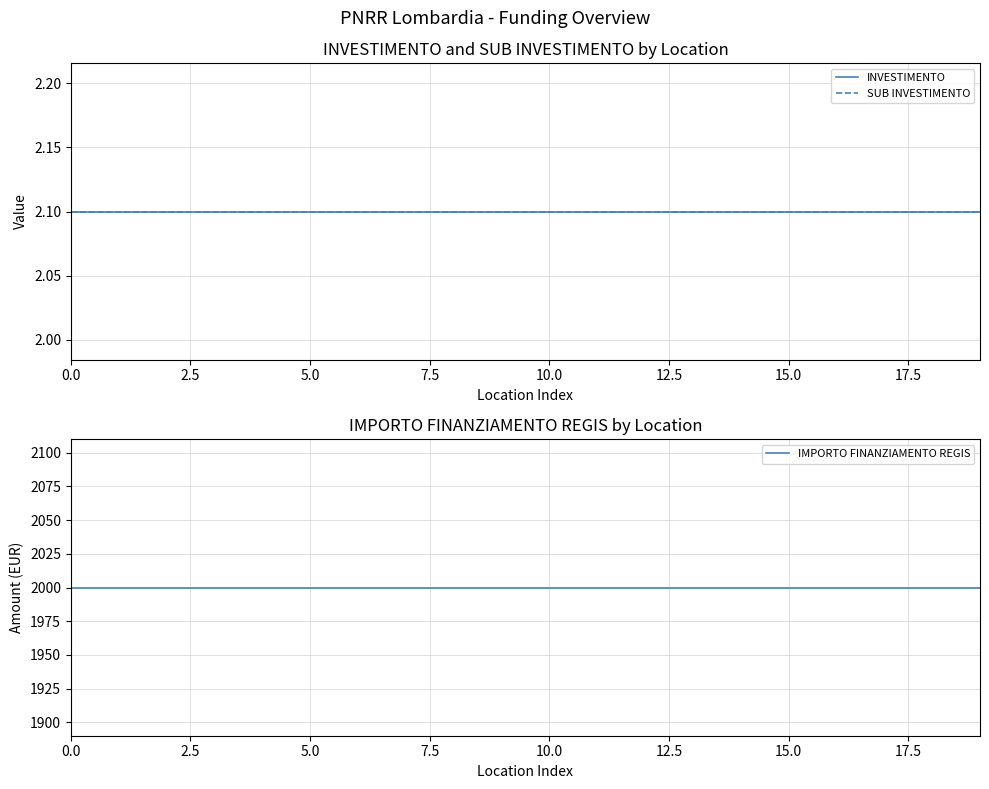

Reading left to right, list all the values displayed in this chart.

INVESTIMENTO: 2.1	2.1	2.1	2.1	2.1	2.1	2.1	2.1	2.1	2.1	2.1	2.1	2.1	2.1	2.1	2.1	2.1	2.1	2.1	2.1
SUB INVESTIMENTO: 2.1	2.1	2.1	2.1	2.1	2.1	2.1	2.1	2.1	2.1	2.1	2.1	2.1	2.1	2.1	2.1	2.1	2.1	2.1	2.1
IMPORTO FINANZIAMENTO REGIS: 2000.0	2000.0	2000.0	2000.0	2000.0	2000.0	2000.0	2000.0	2000.0	2000.0	2000.0	2000.0	2000.0	2000.0	2000.0	2000.0	2000.0	2000.0	2000.0	2000.0